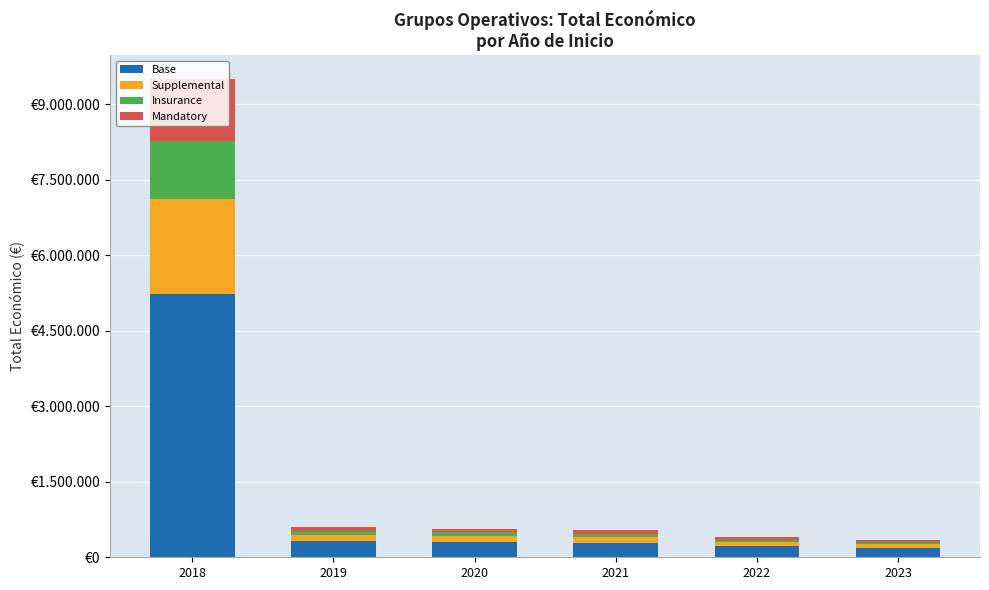

What are all the series names shown in the legend?

Base, Supplemental, Insurance, Mandatory